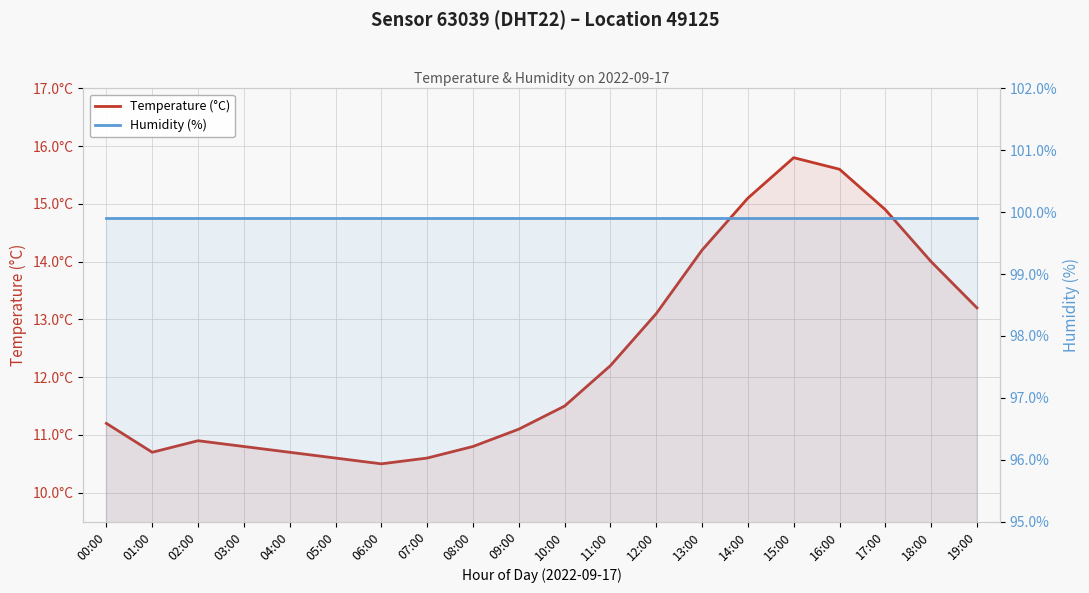

True or false: Temperature (°C) and Humidity (%) cross at least once.

False